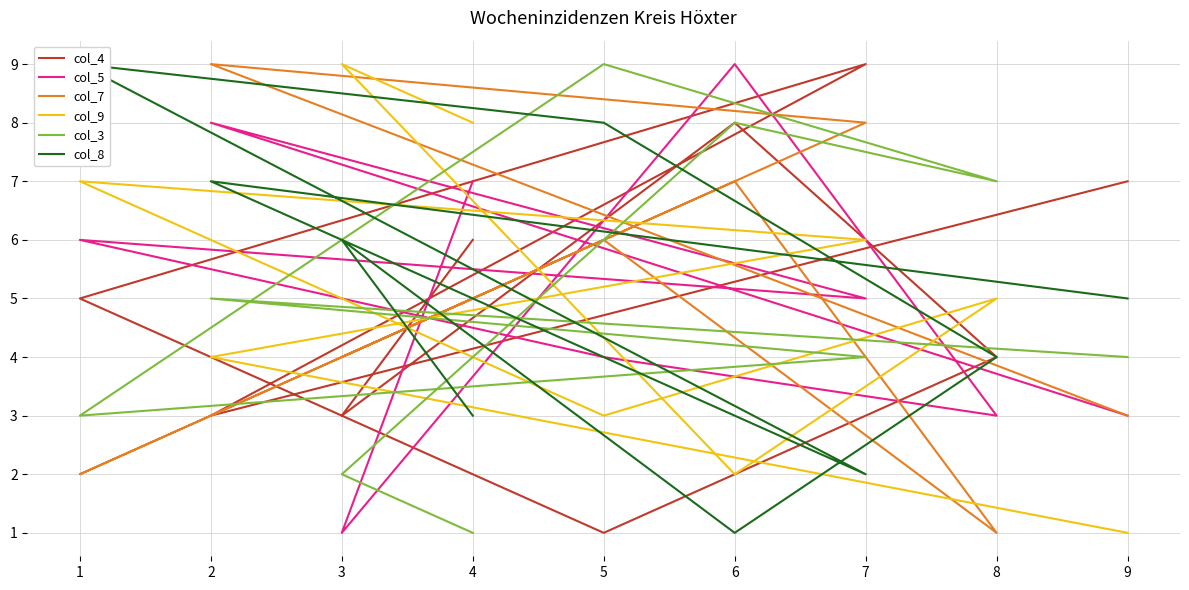

The col_3 series shows 4 at 6. True or false?

False